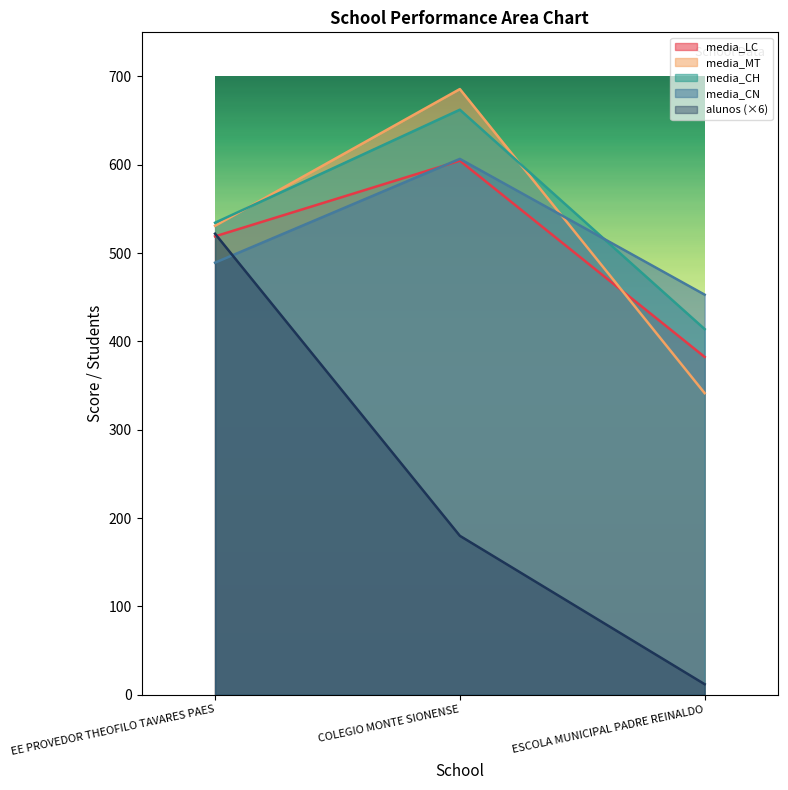

What is the label of the 2nd point from the left?

COLEGIO MONTE SIONENSE